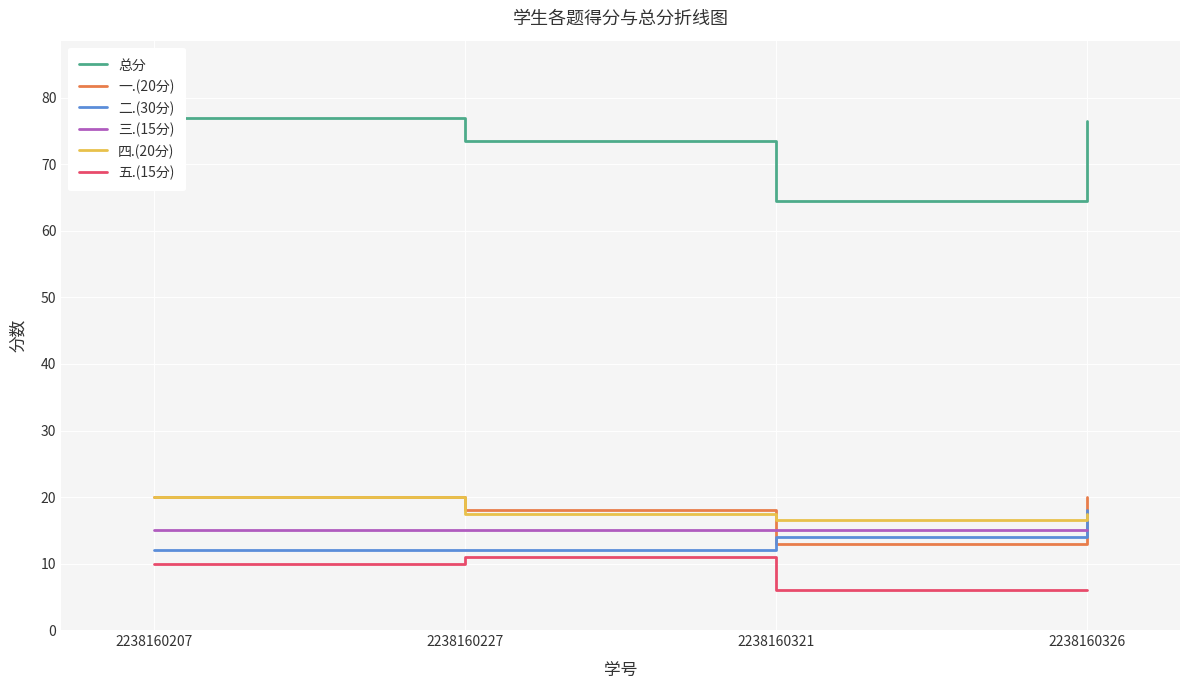

True or false: 总分 and 三.(15分) intersect in this chart.

False